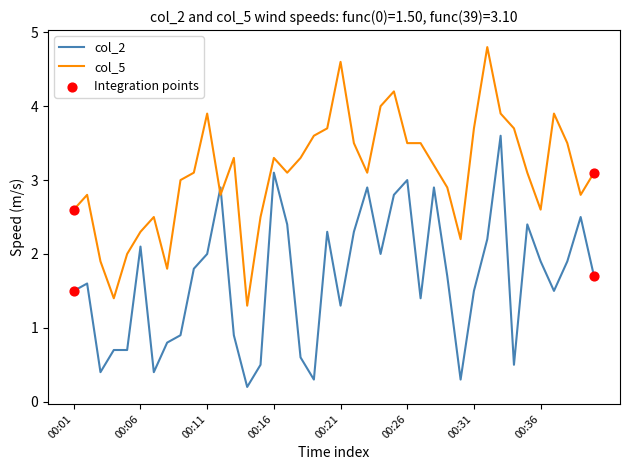

What is the difference between the maximum and minimum values in the col_5 series?

3.5